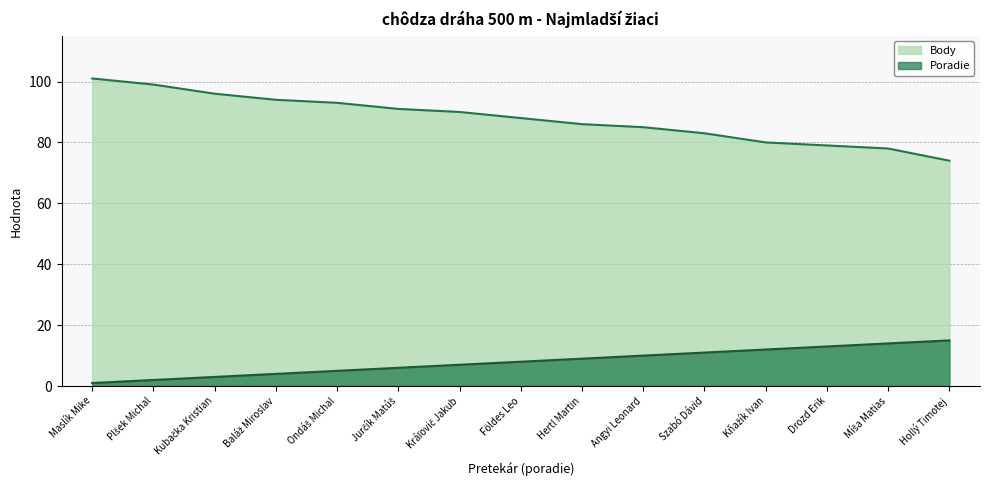

True or false: Poradie and Body intersect in this chart.

False